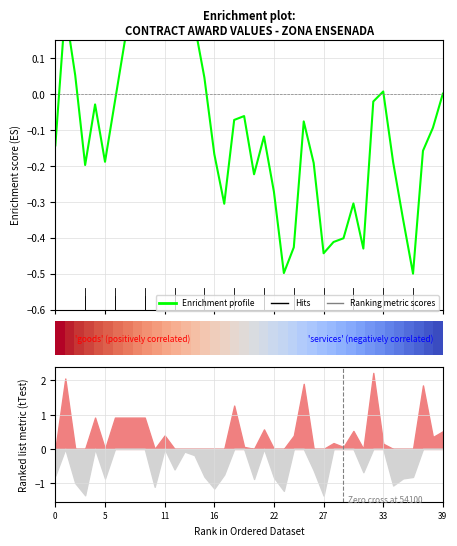

What is the difference between the maximum and minimum values in the Enrichment profile series?

1.0